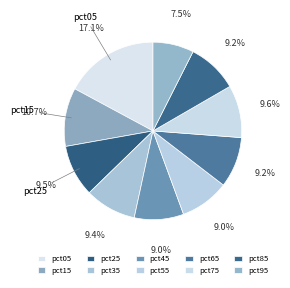

The pct65 slice represents 9% of the pie. True or false?

True